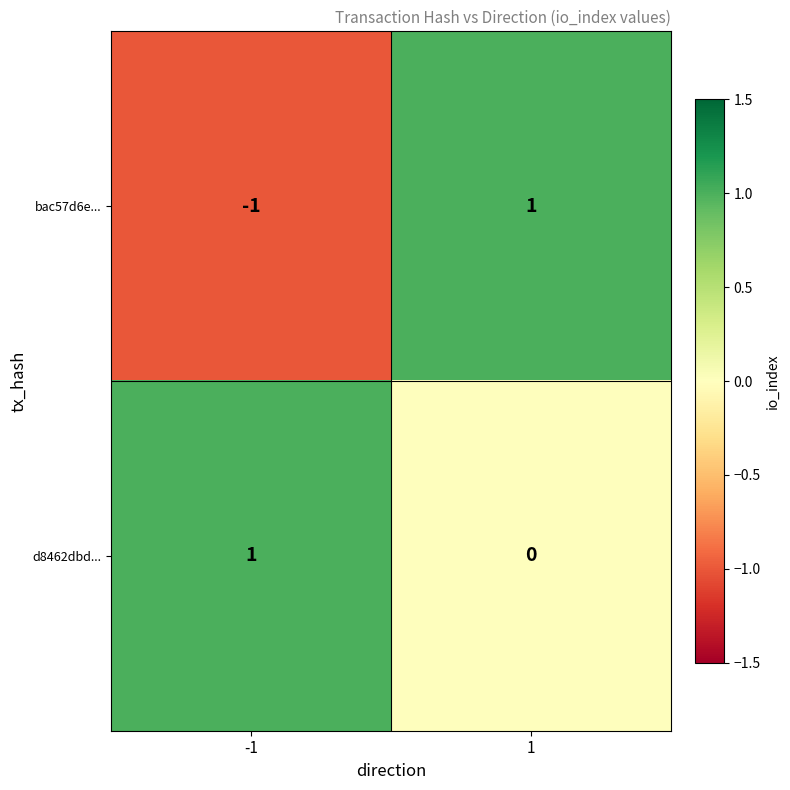

At which category is the sum across all series the highest?

1